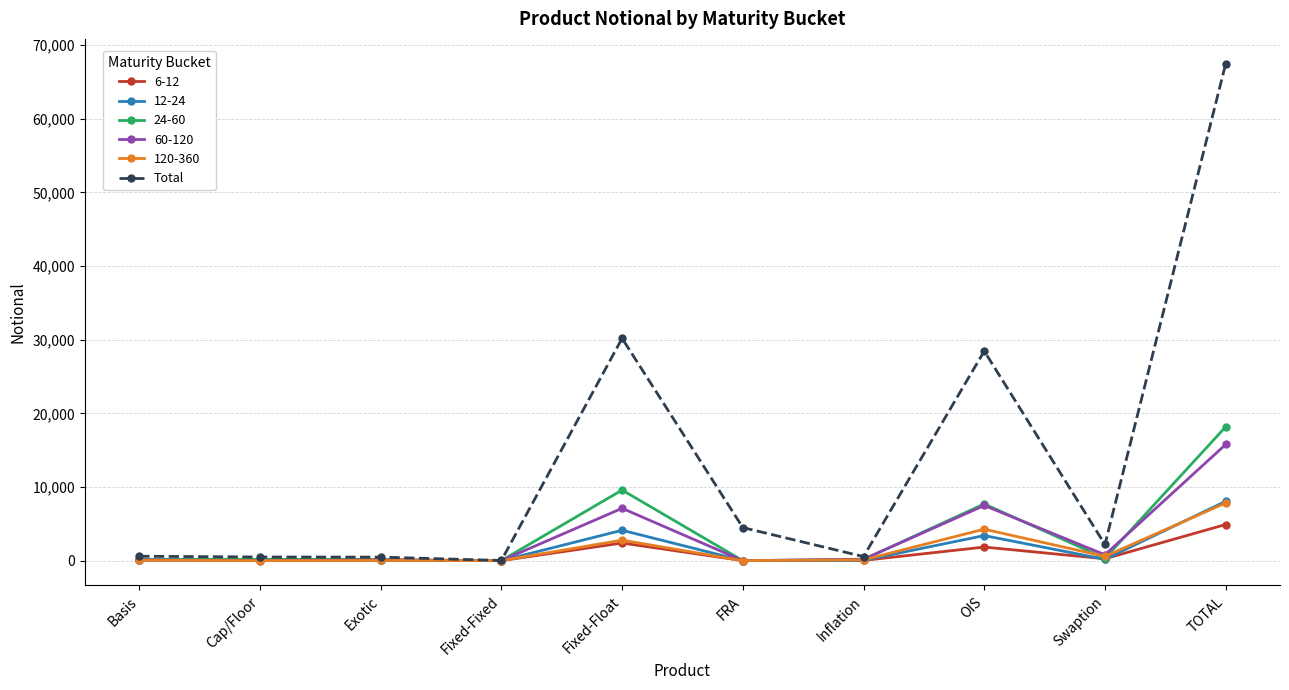

What is the spread (max minus min) of values at TOTAL?

62564